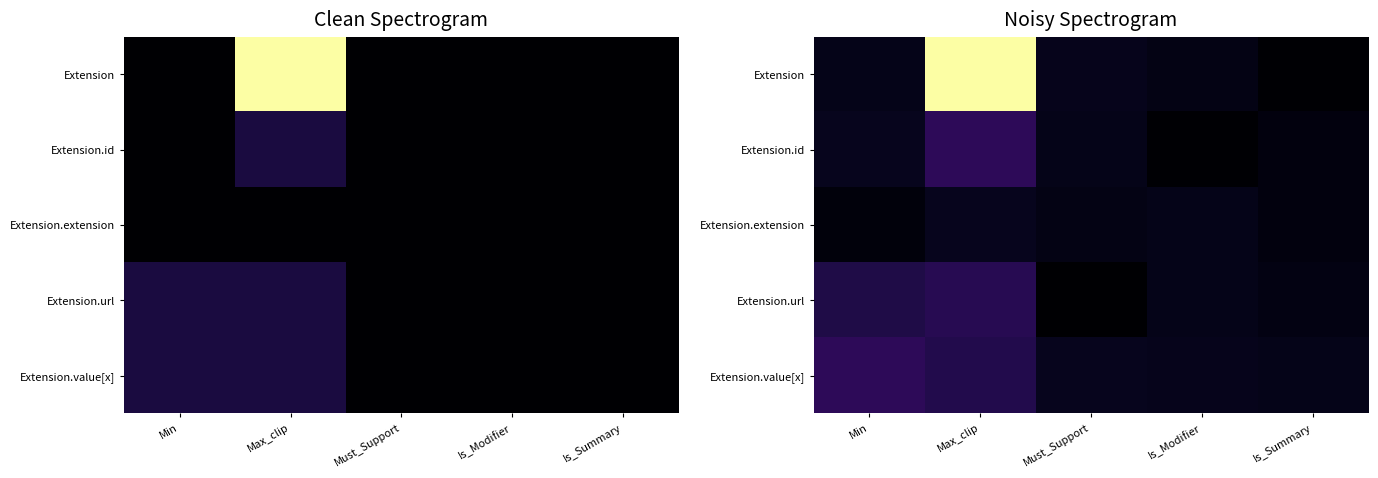

What is the total value across all series at Is_Summary?

1.2